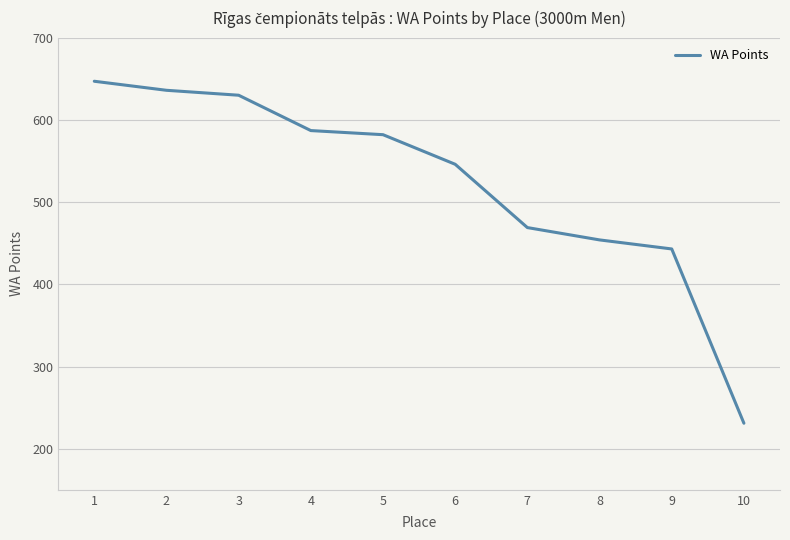

What is the ratio of the value at 4 to the value at 6?

1.1